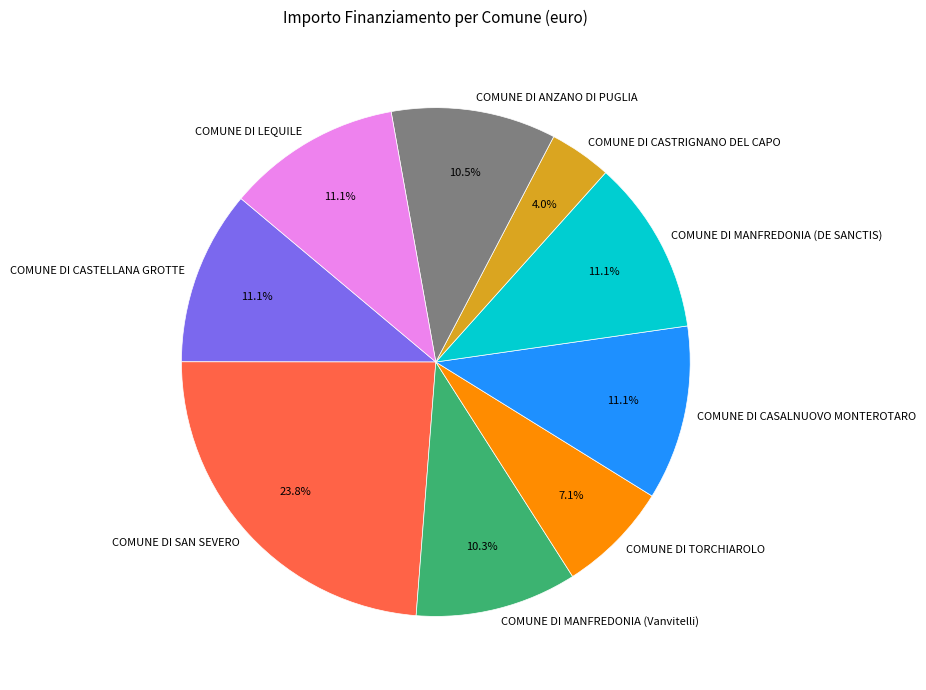

How many slices are in this pie chart?

9